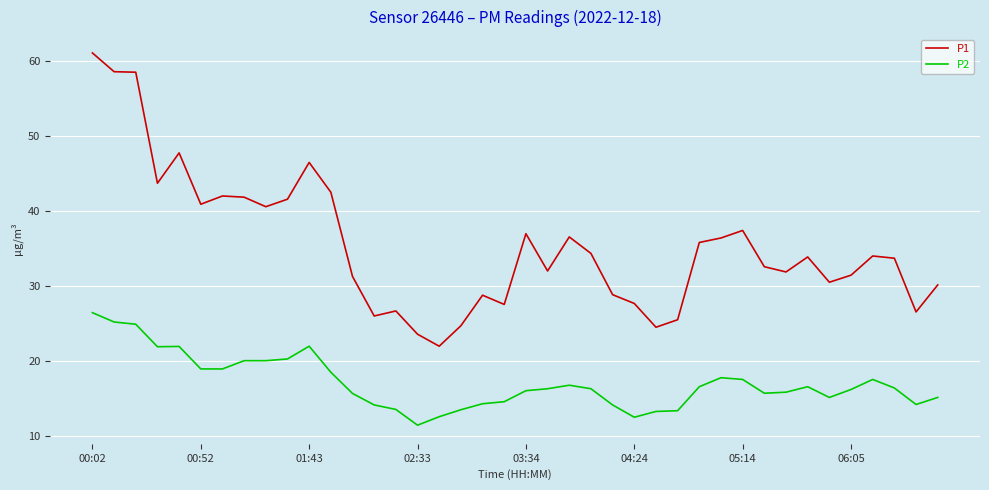

How many categories are shown in the chart?

40